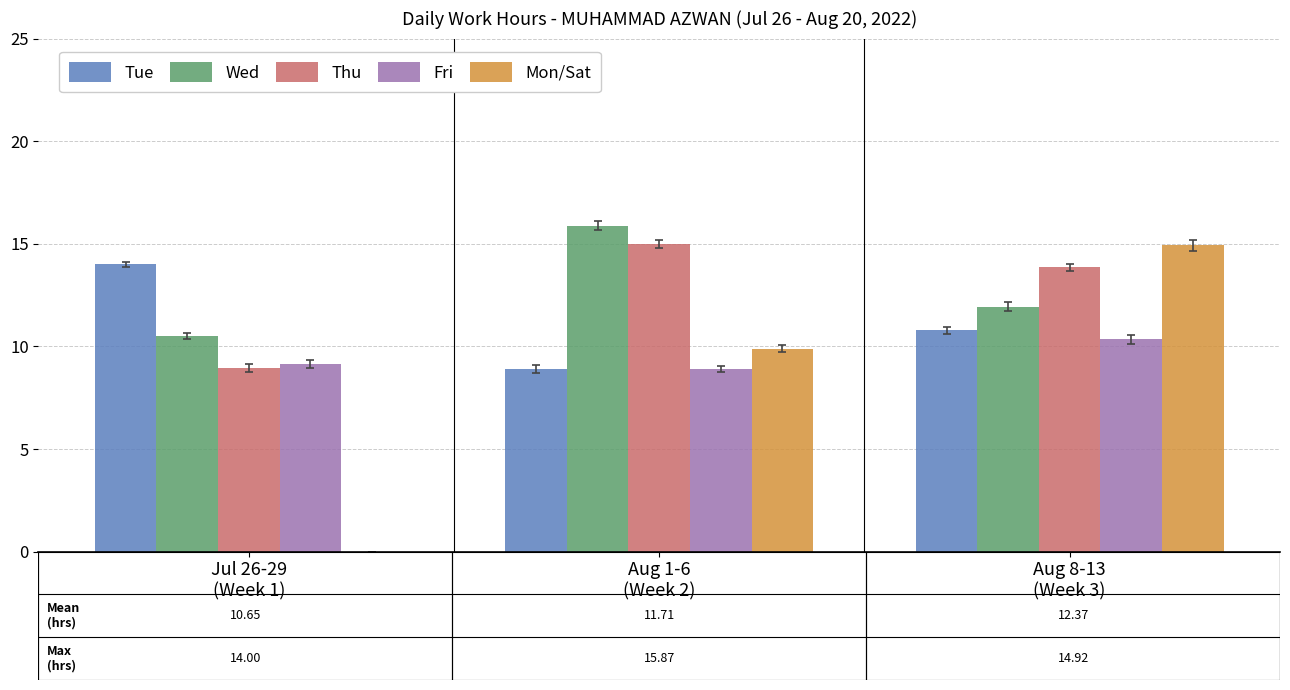

What is the sum of all Mon/Sat values?

24.8